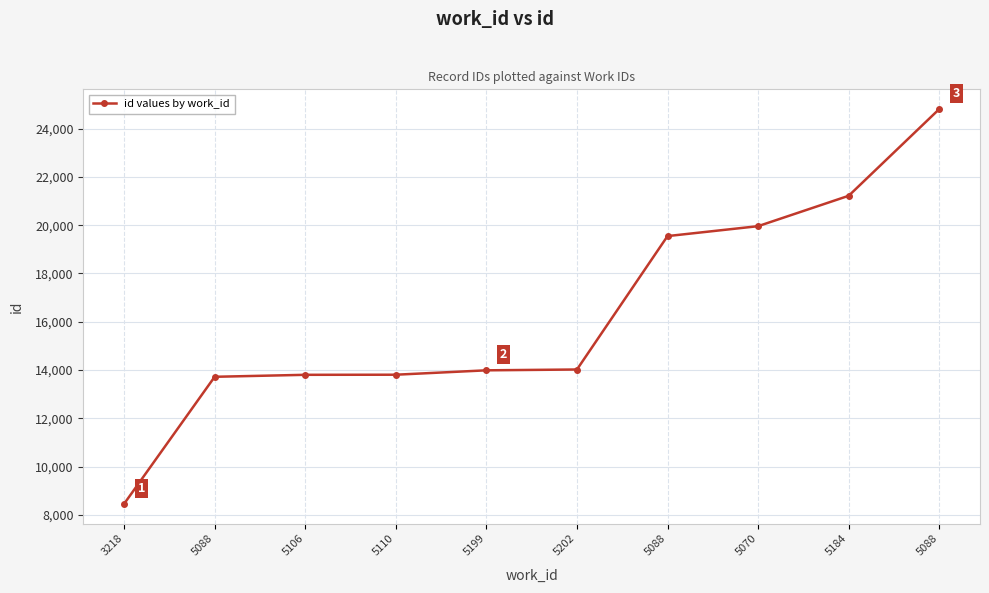

What is the smallest value displayed?

8455